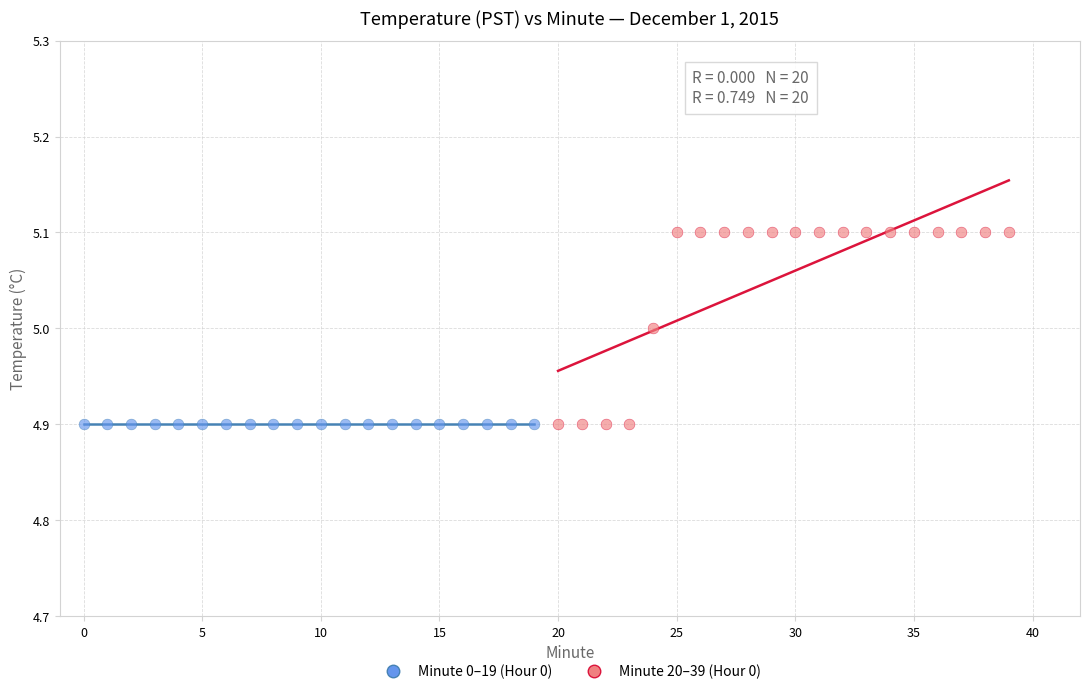

Which series reaches the maximum Y coordinate?

Minute 20–39 (Hour 0)